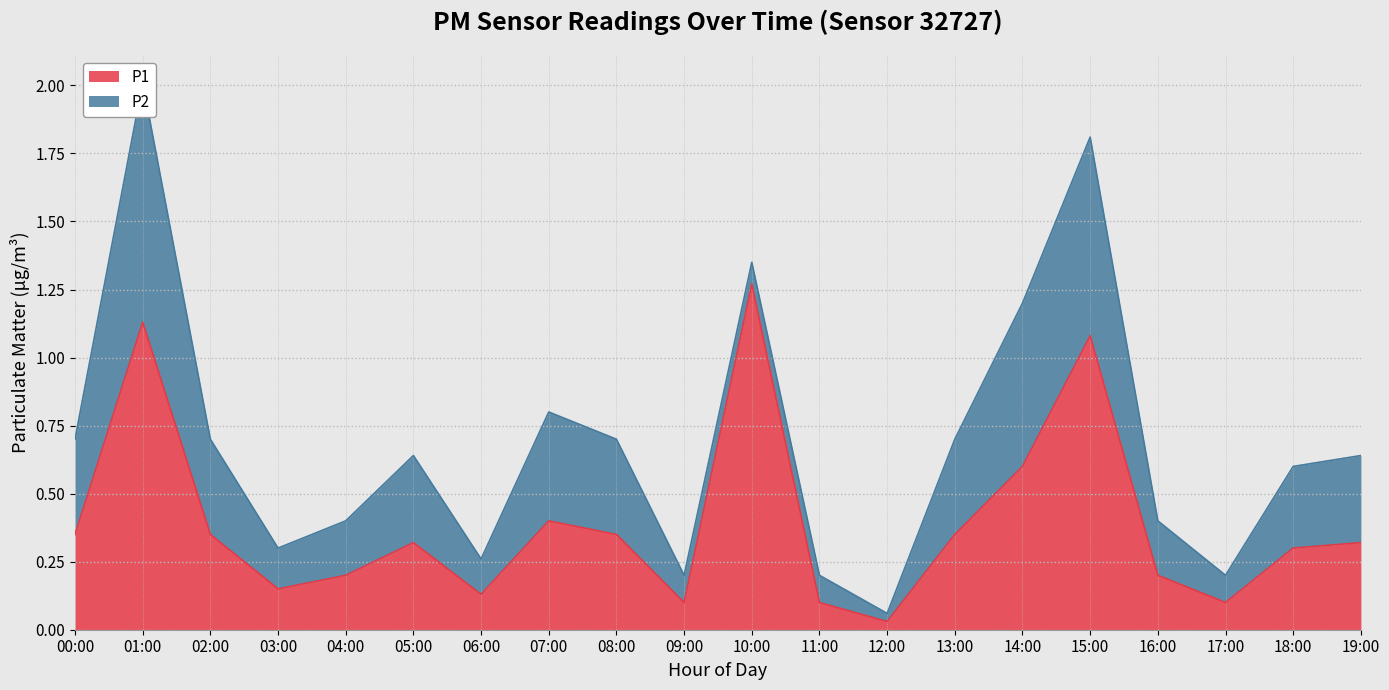

At which label is P1 closest to 0?

12:00